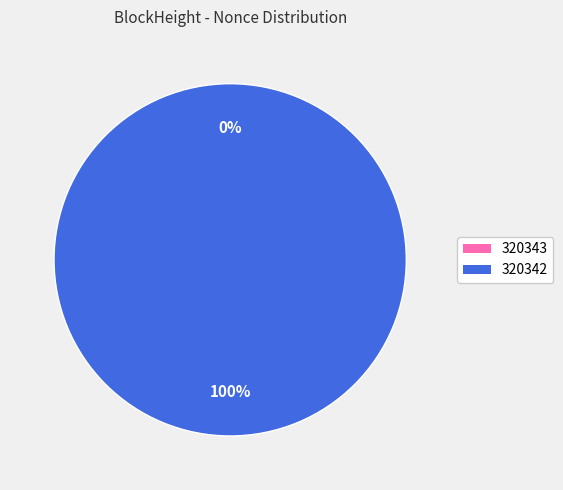

How many segments does this pie chart have?

2